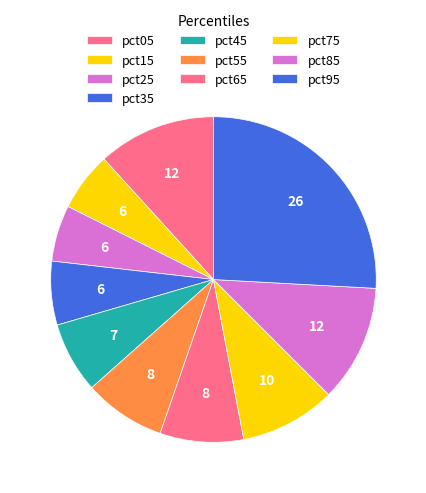

Count the number of slices in the pie.

10